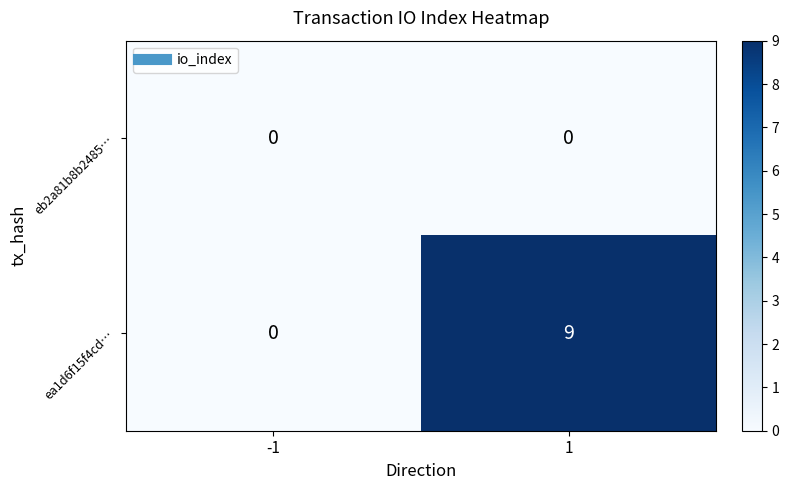

How many series are shown in this chart?

2